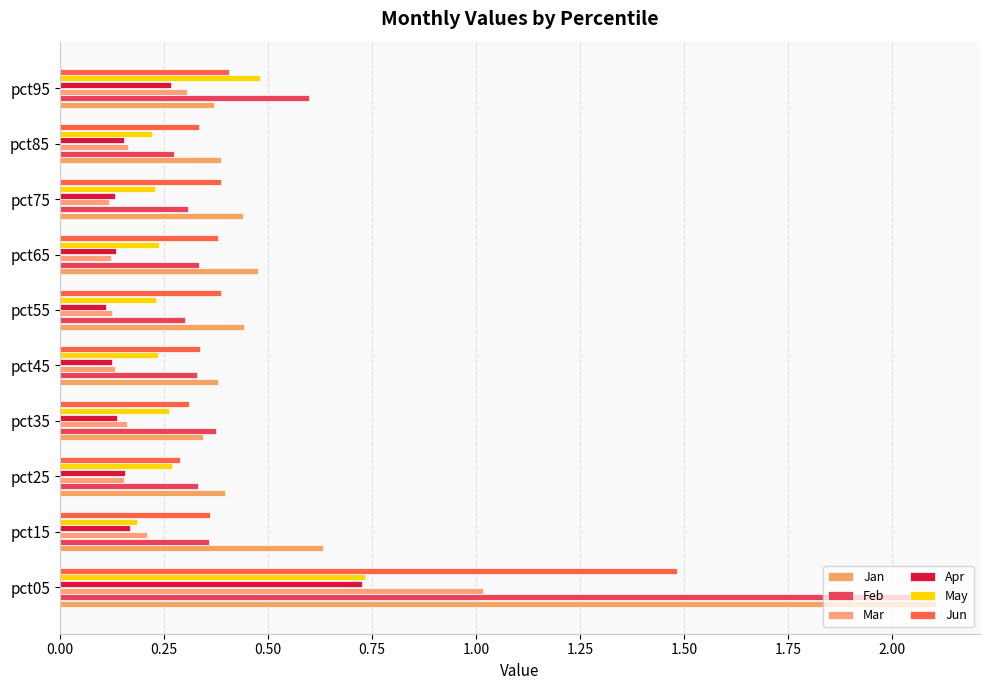

How many categories are shown in the chart?

10